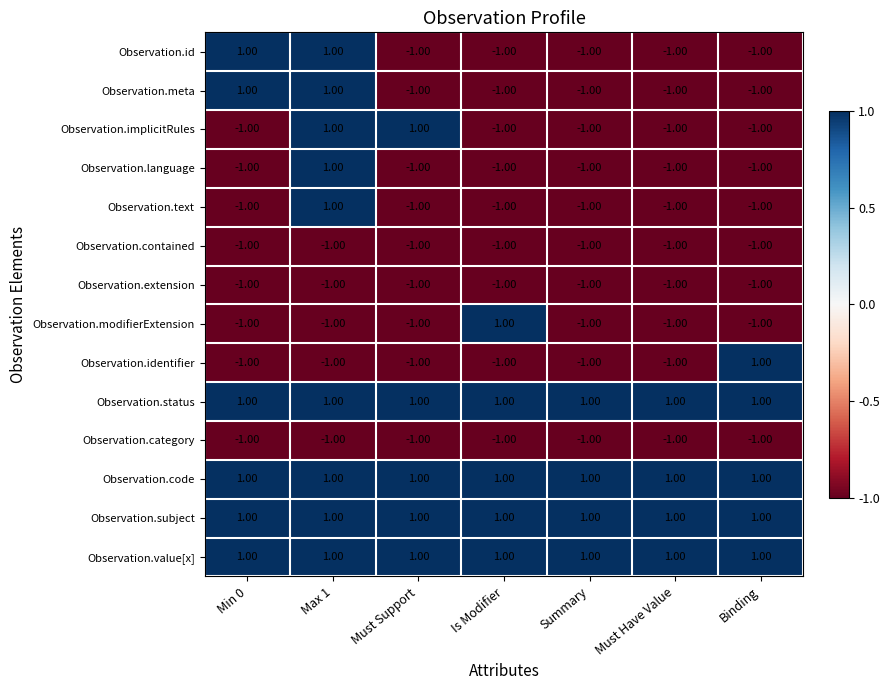

How many data points does each series have?

7